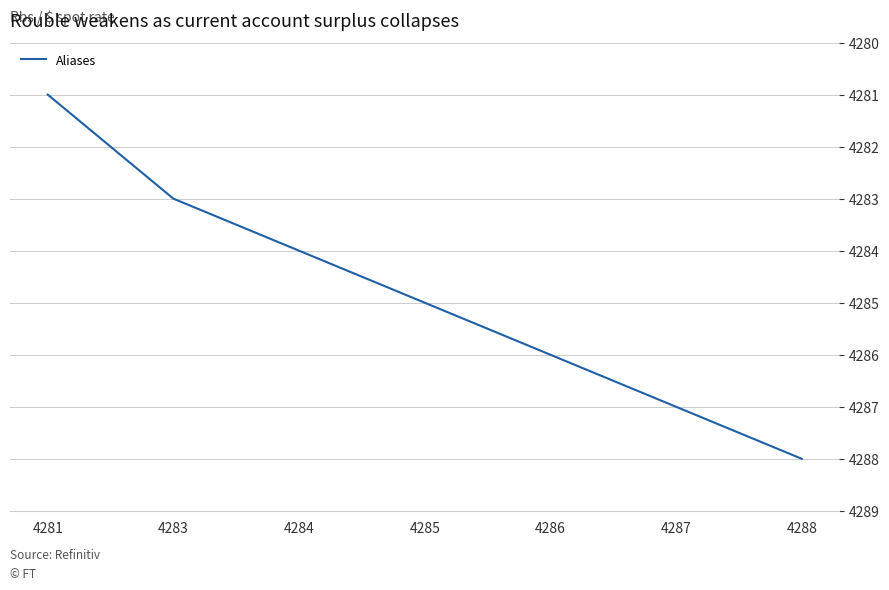

The value at 4287 is 2180. True or false?

False